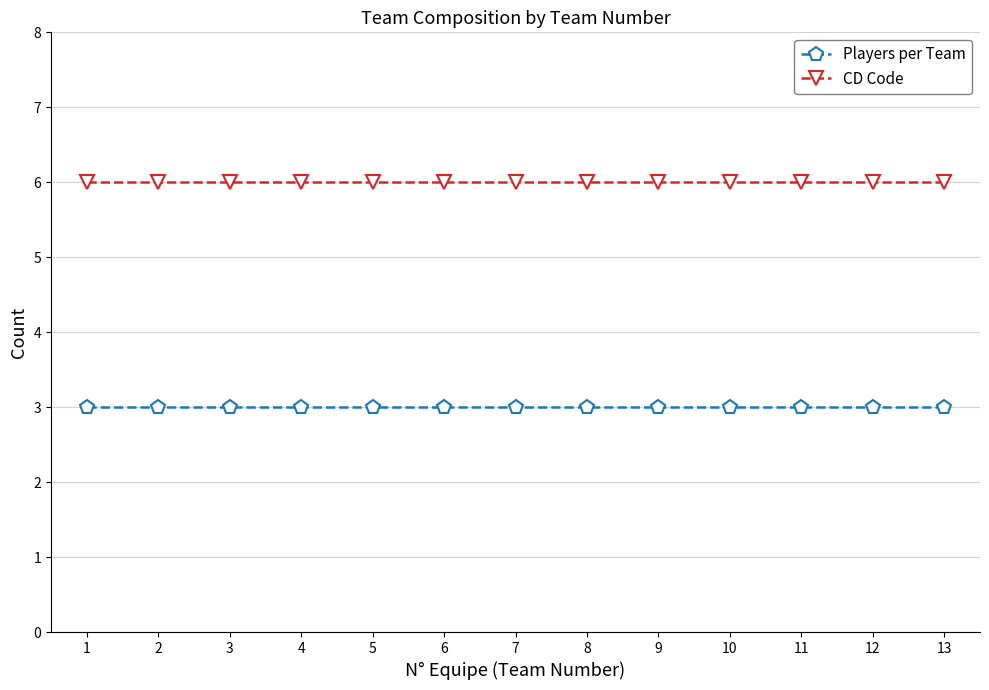

True or false: CD Code and Players per Team intersect in this chart.

False